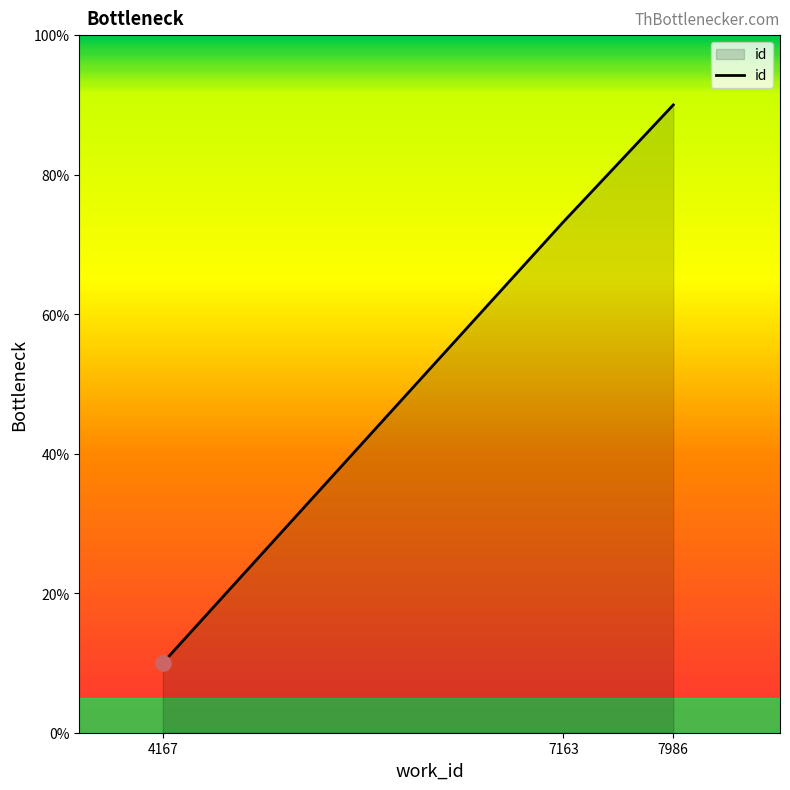

What is the change in value from 7163 to 7986?

+16.8